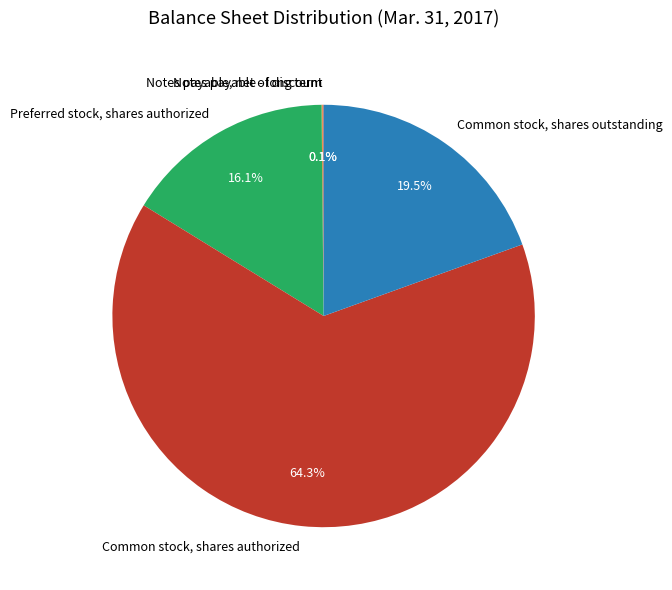

Combined, do Common stock, shares authorized and Preferred stock, shares authorized account for over 50%?

Yes